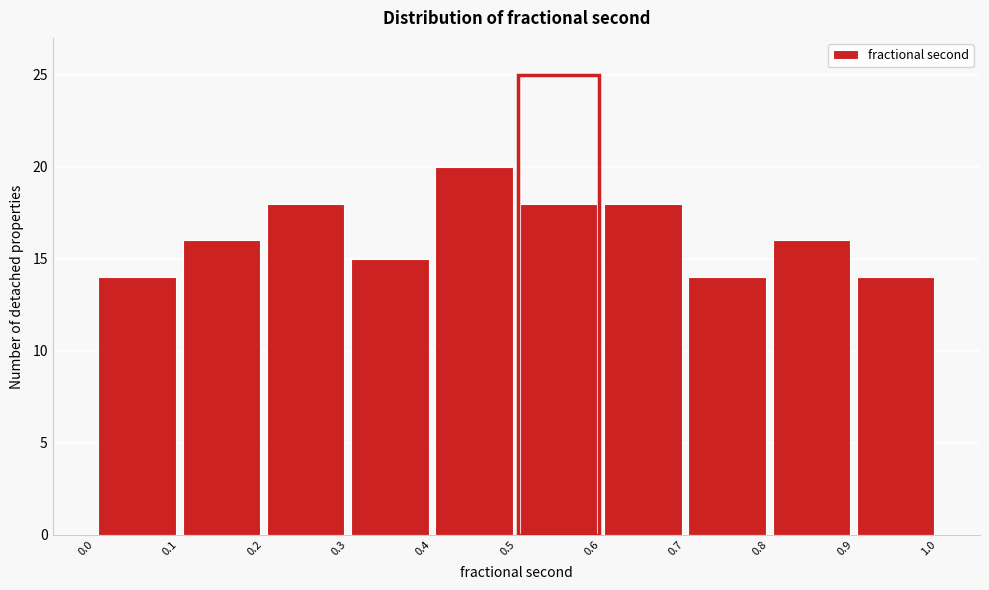

Reading left to right, transcribe this chart: for each bar, give the range it covers on the x-axis and its height. The values are not printed on the chart, so give them approximately, as read against the axis.

0.0 to 0.1: 14
0.1 to 0.2: 16
0.2 to 0.3: 18
0.3 to 0.4: 15
0.4 to 0.5: 20
0.5 to 0.6: 18
0.6 to 0.7: 18
0.7 to 0.8: 14
0.8 to 0.9: 16
0.9 to 1.0: 14